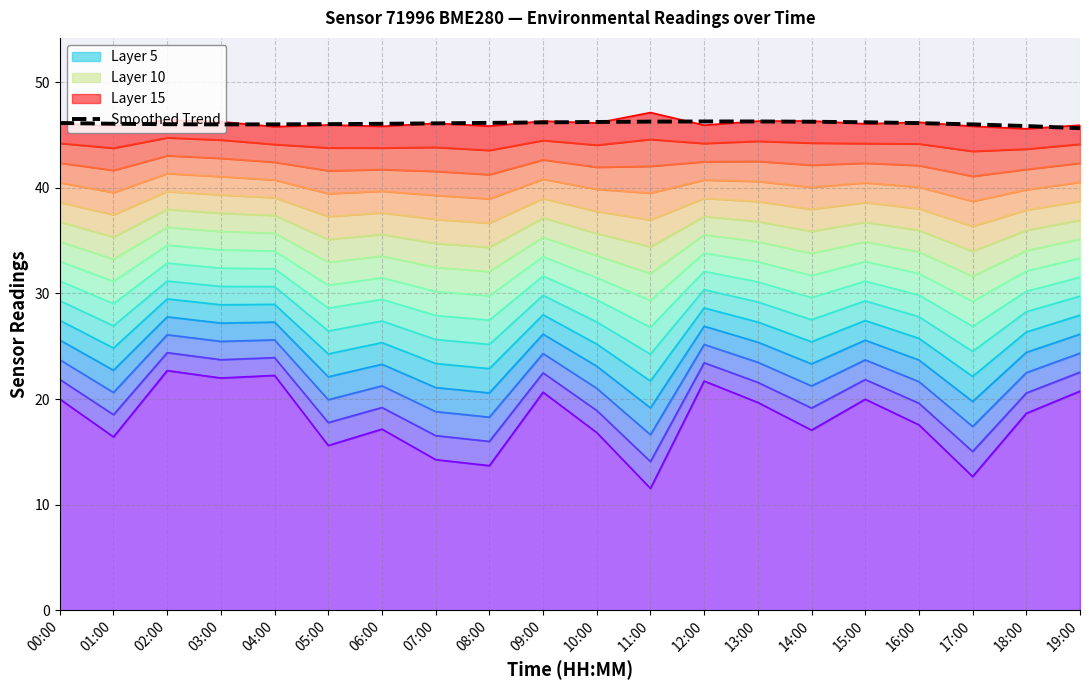

What is the label of the 7th point from the left?

06:00